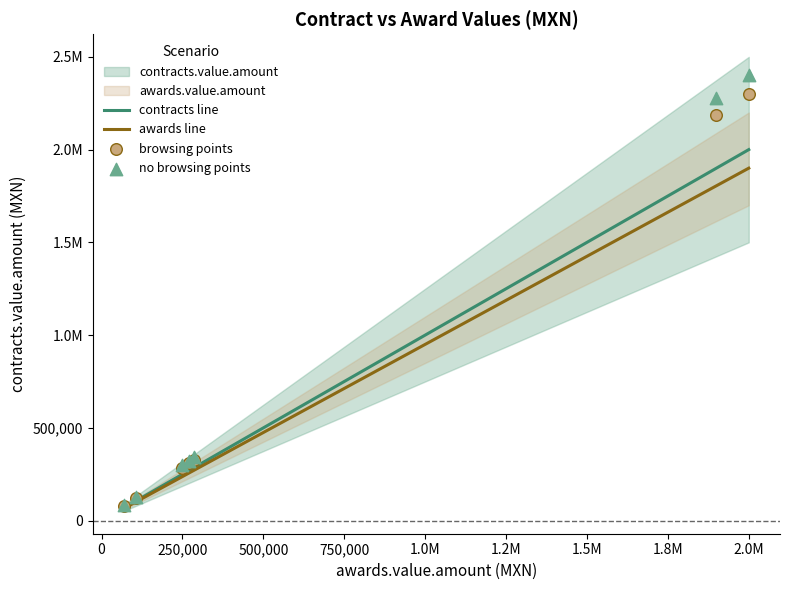

Which series has the widest spread of Y values?

no browsing points